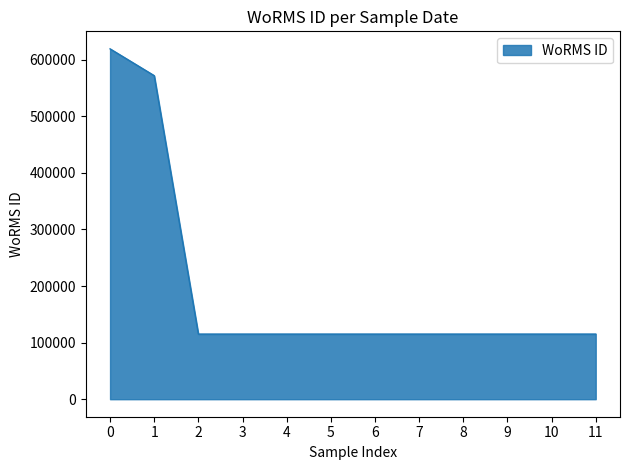

What is the difference between the maximum and minimum values?

503933